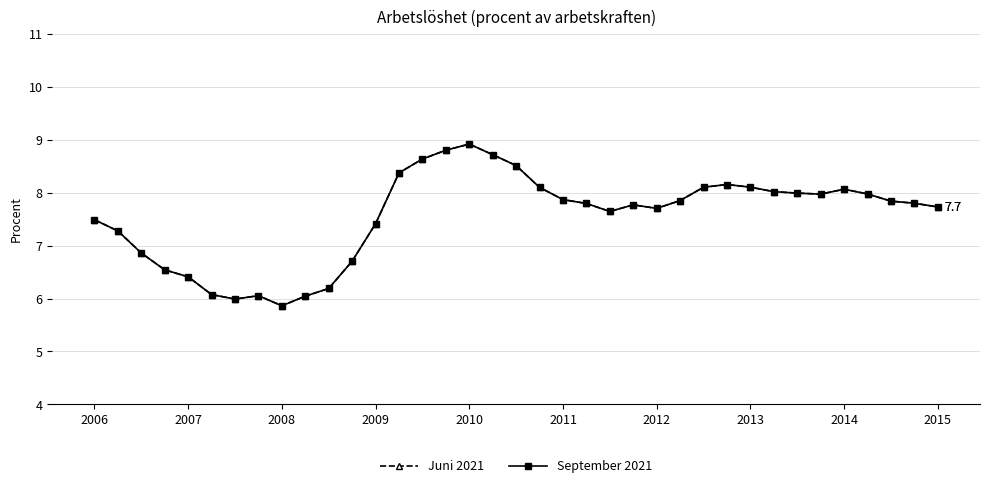

How many lines are shown in the chart?

2